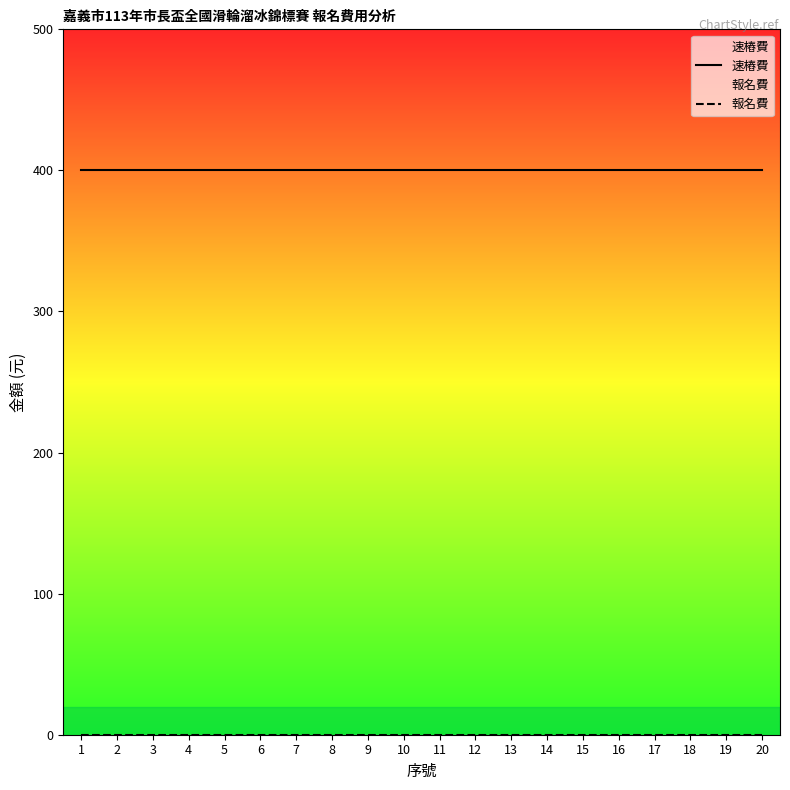

What is the maximum value shown in the chart?

400